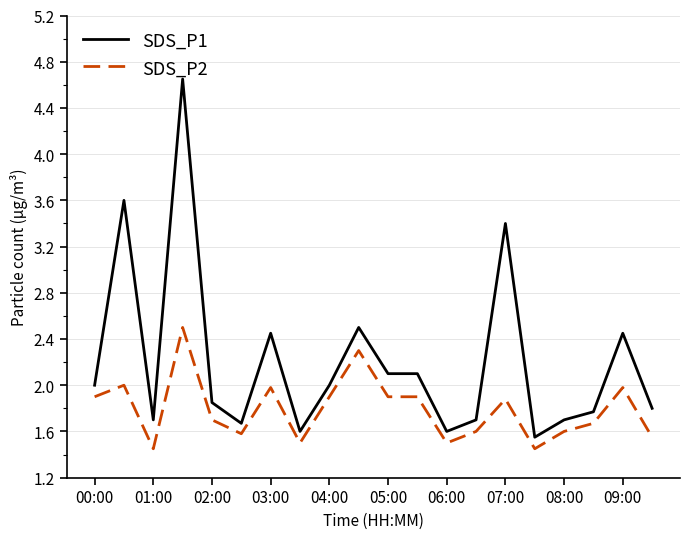

Rank the series by their average value, from lowest to highest.

SDS_P2, SDS_P1